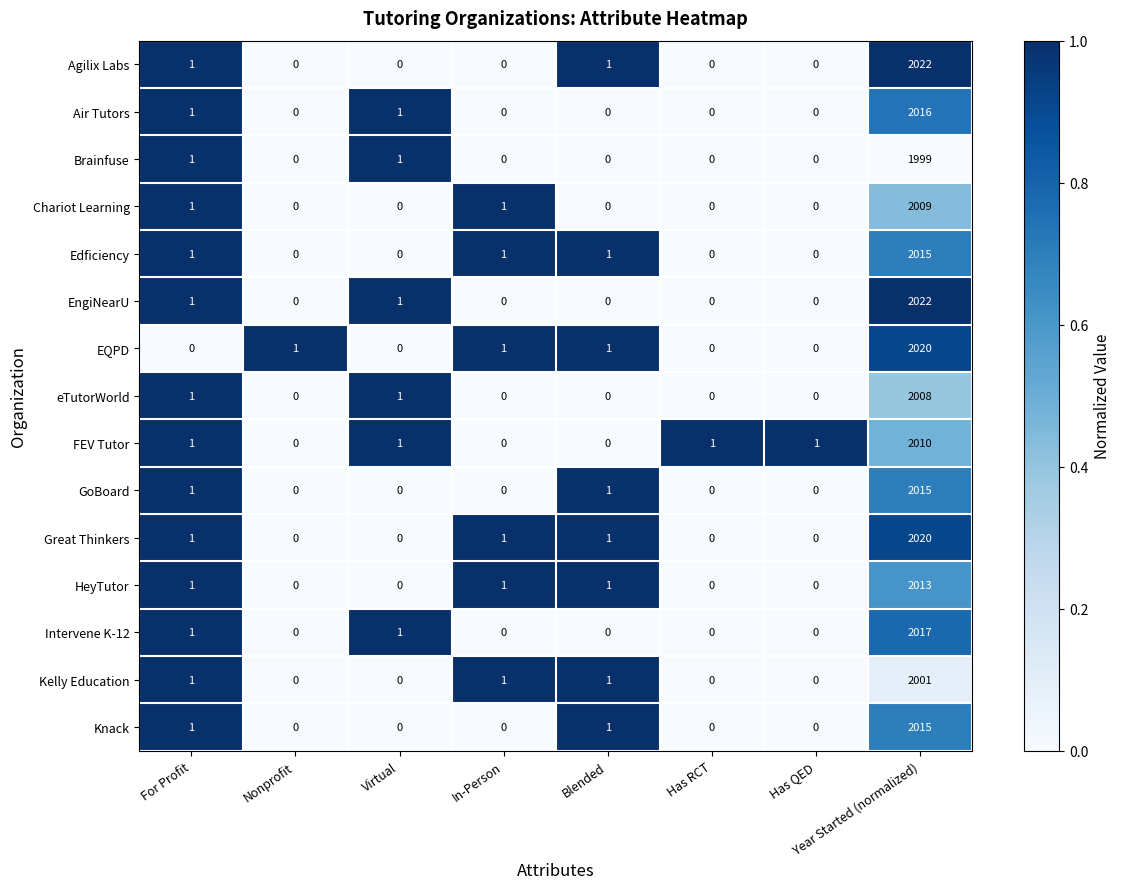

The EngiNearU series shows 0 at For Profit. True or false?

False